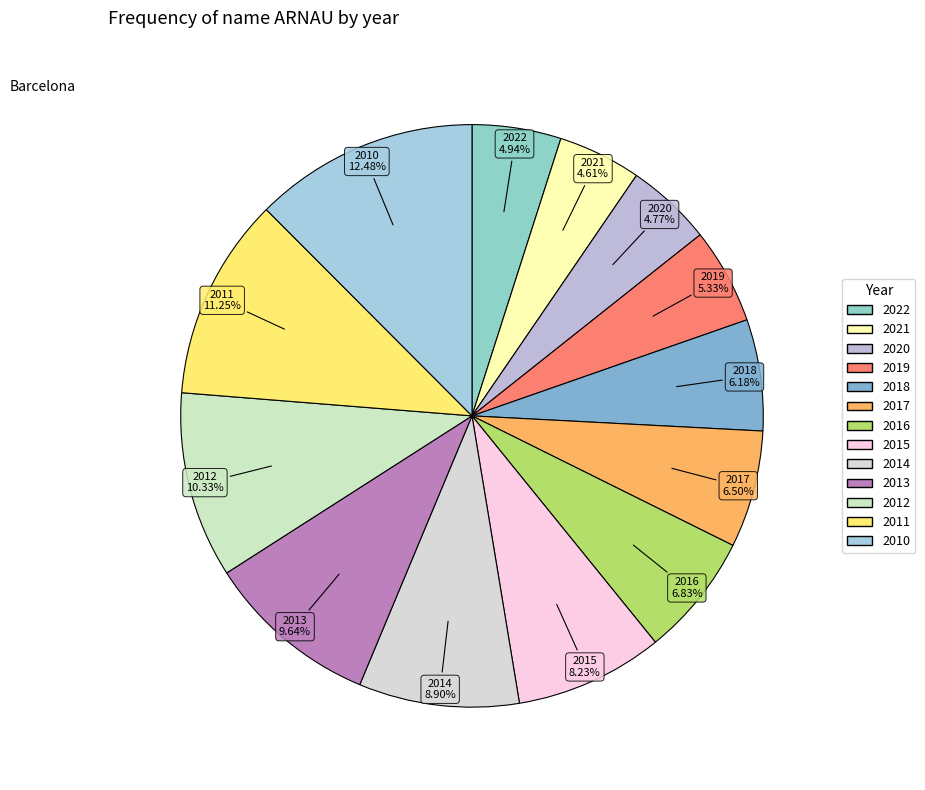

Count the number of slices in the pie.

13